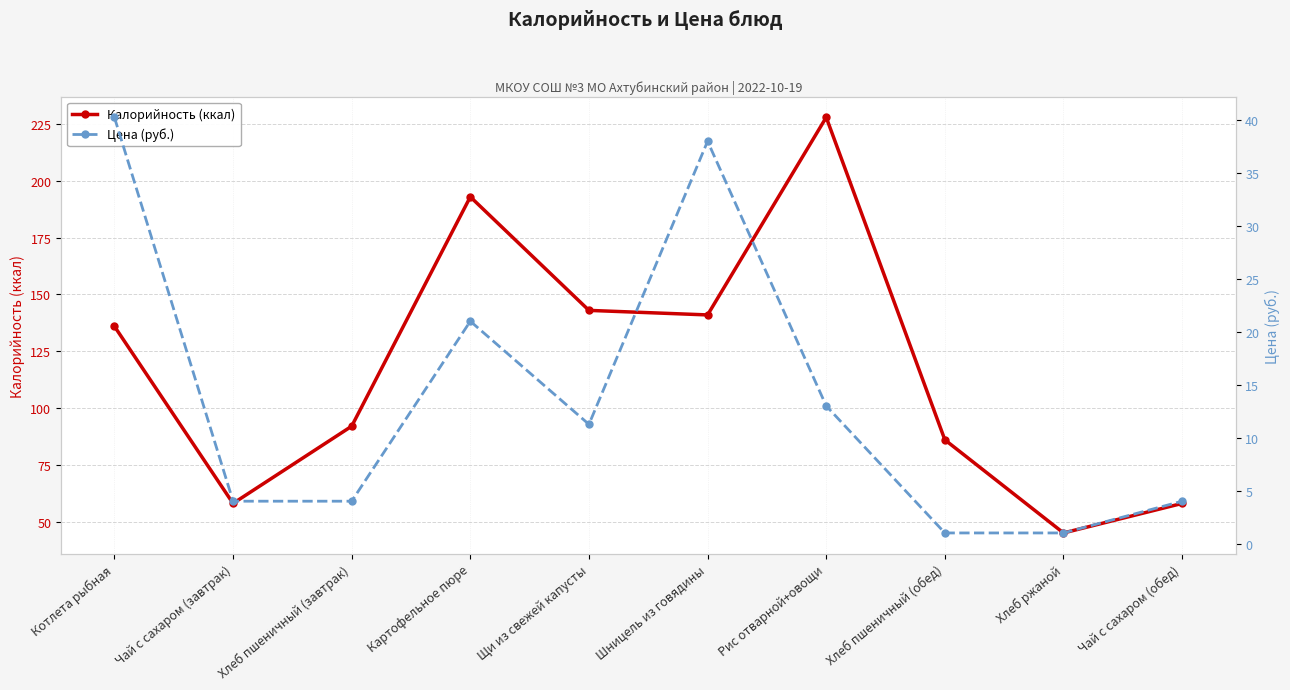

True or false: Калорийность (ккал) has more than 2 interior local peaks.

False